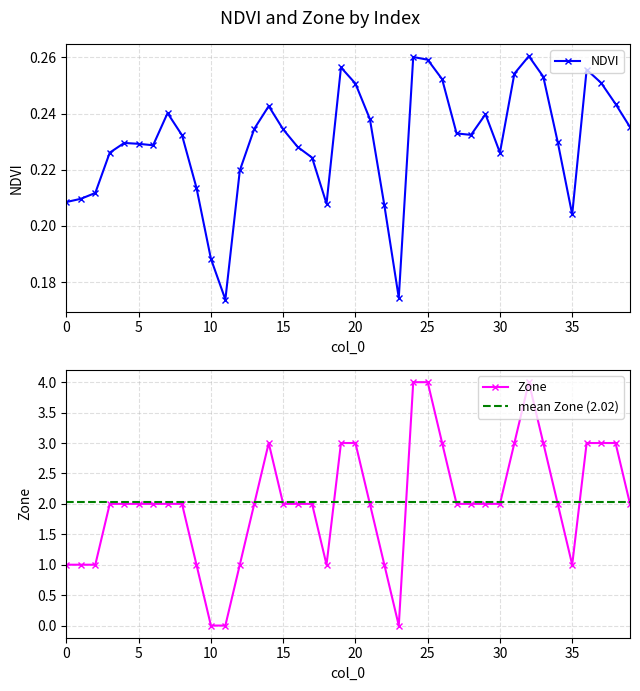

How many times do Zone and NDVI cross each other?

4